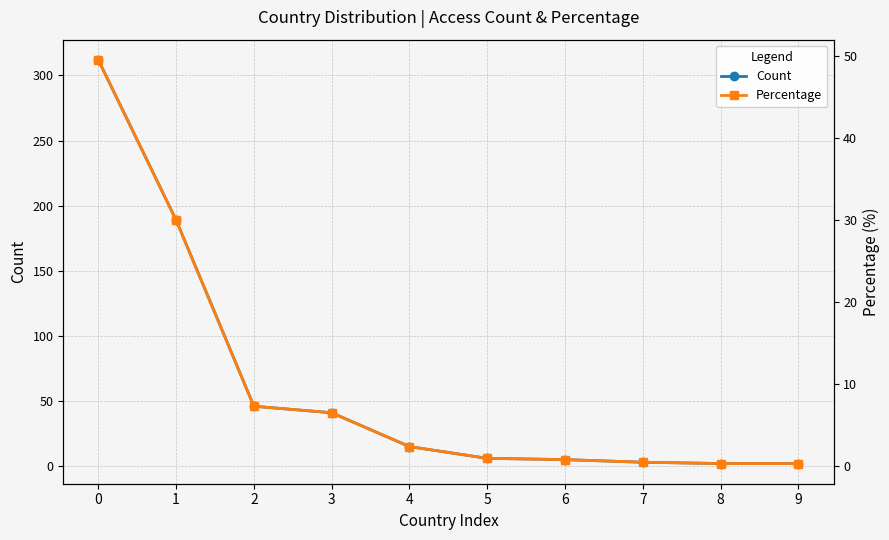

Reading left to right, list all the values displayed in this chart.

Count: 0=312.0	1=189.0	2=46.0	3=41.0	4=15.0	5=6.0	6=5.0	7=3.0	8=2.0	9=2.0
Percentage: 0=49.5	1=30.0	2=7.3	3=6.5	4=2.4	5=1.0	6=0.8	7=0.5	8=0.3	9=0.3